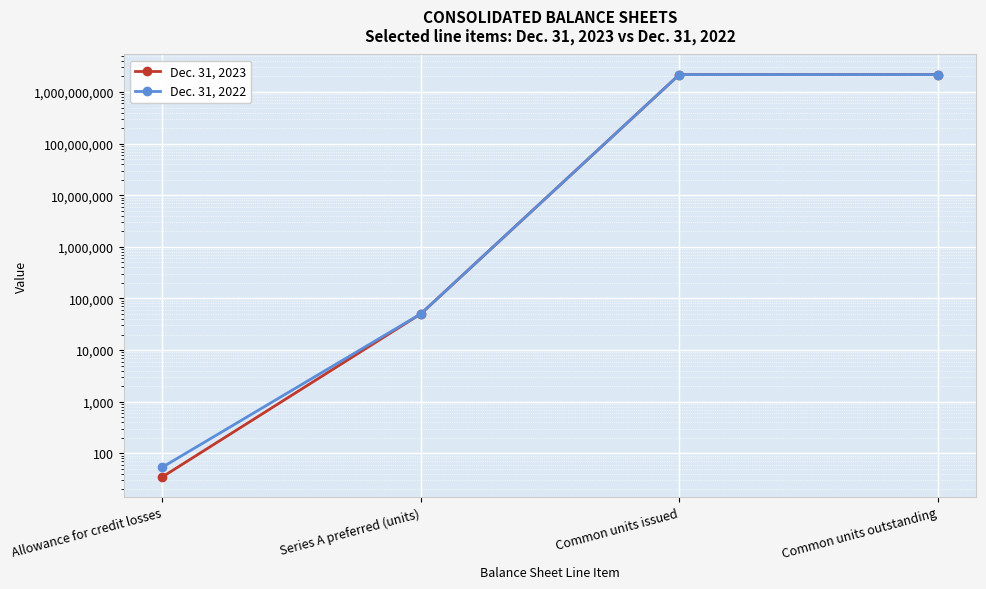

Which series changed the most between Common units issued and Common units outstanding?

Dec. 31, 2023